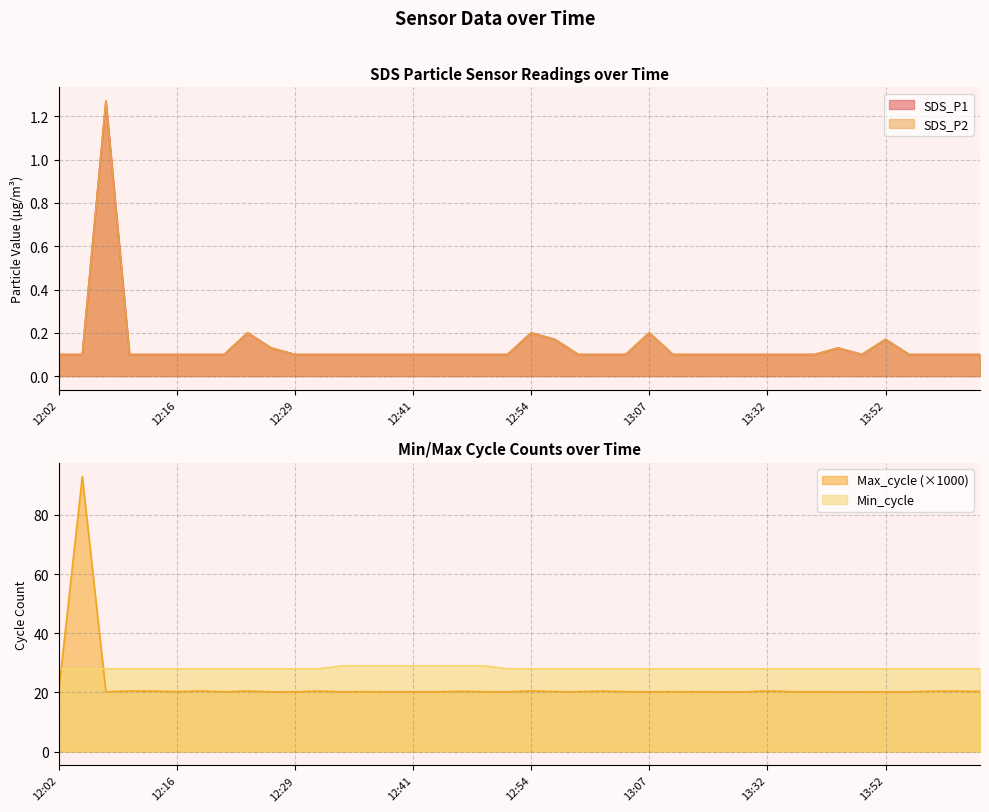

At which category does SDS_P1 reach its first local valley?

13:42